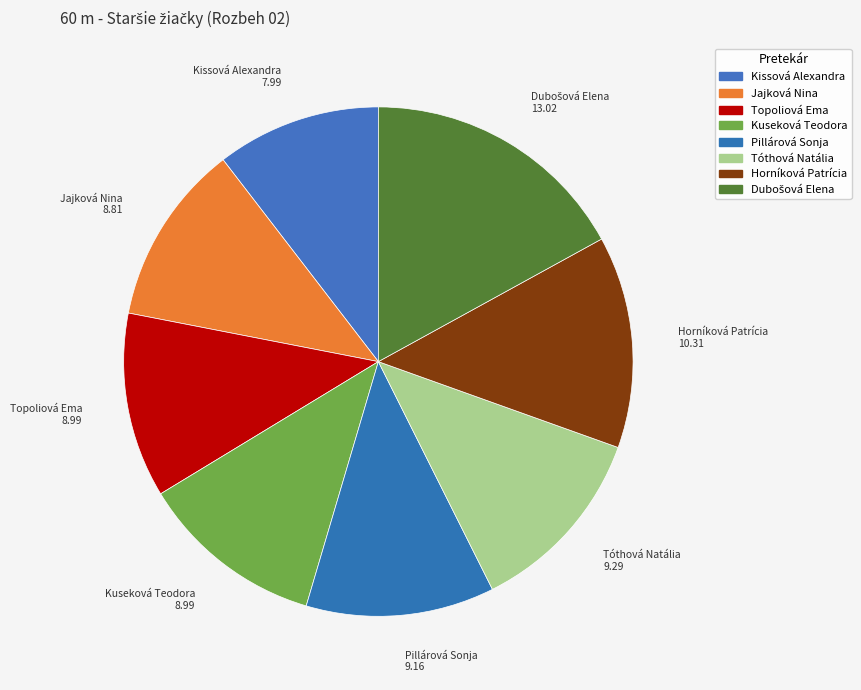

How many segments does this pie chart have?

8